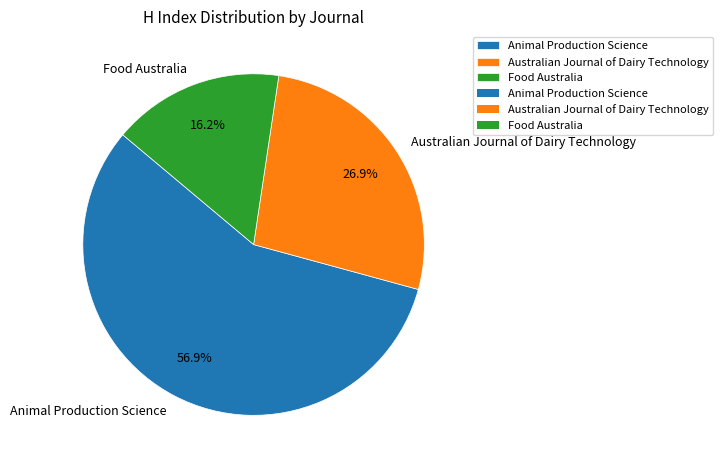

Rank the categories by value from lowest to highest.

Food Australia, Australian Journal of Dairy Technology, Animal Production Science